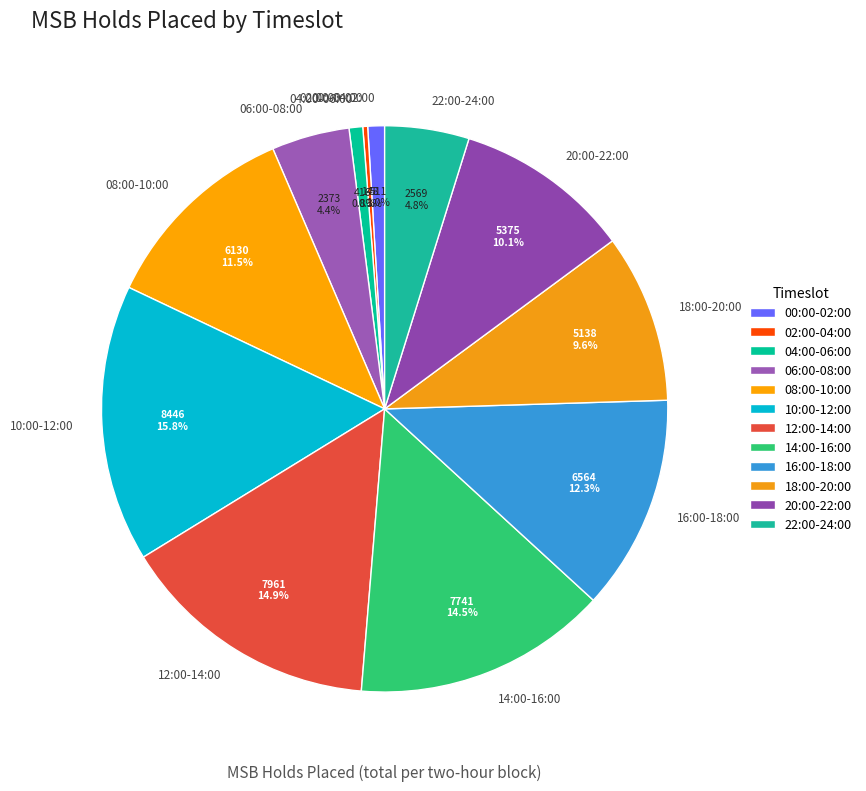

Is there a majority slice in this chart?

No